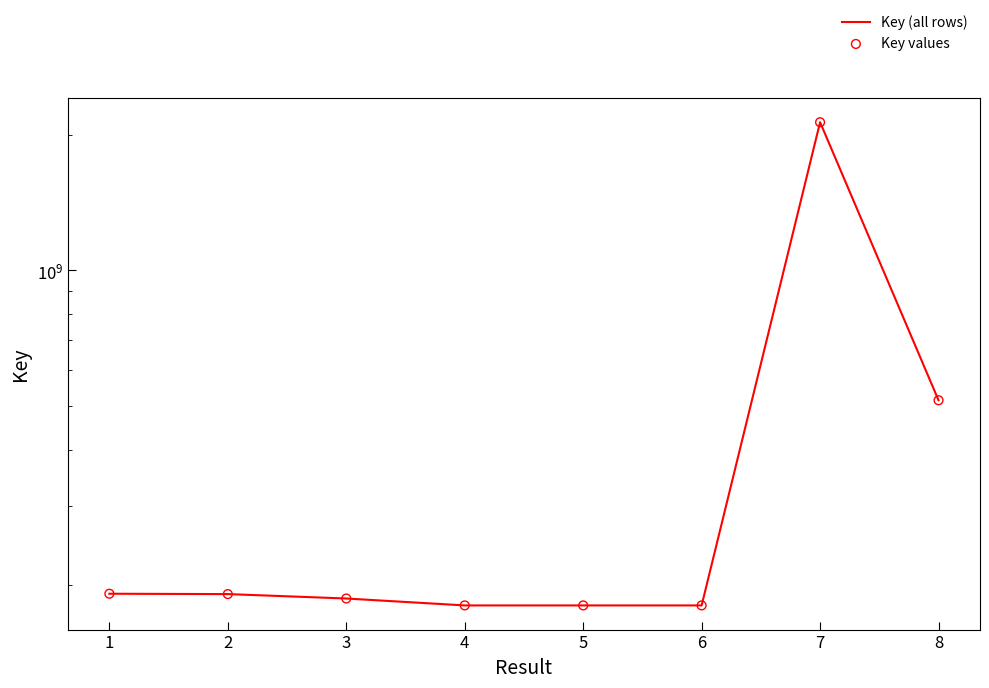

What are all the series names shown in the legend?

Key (all rows), Key values